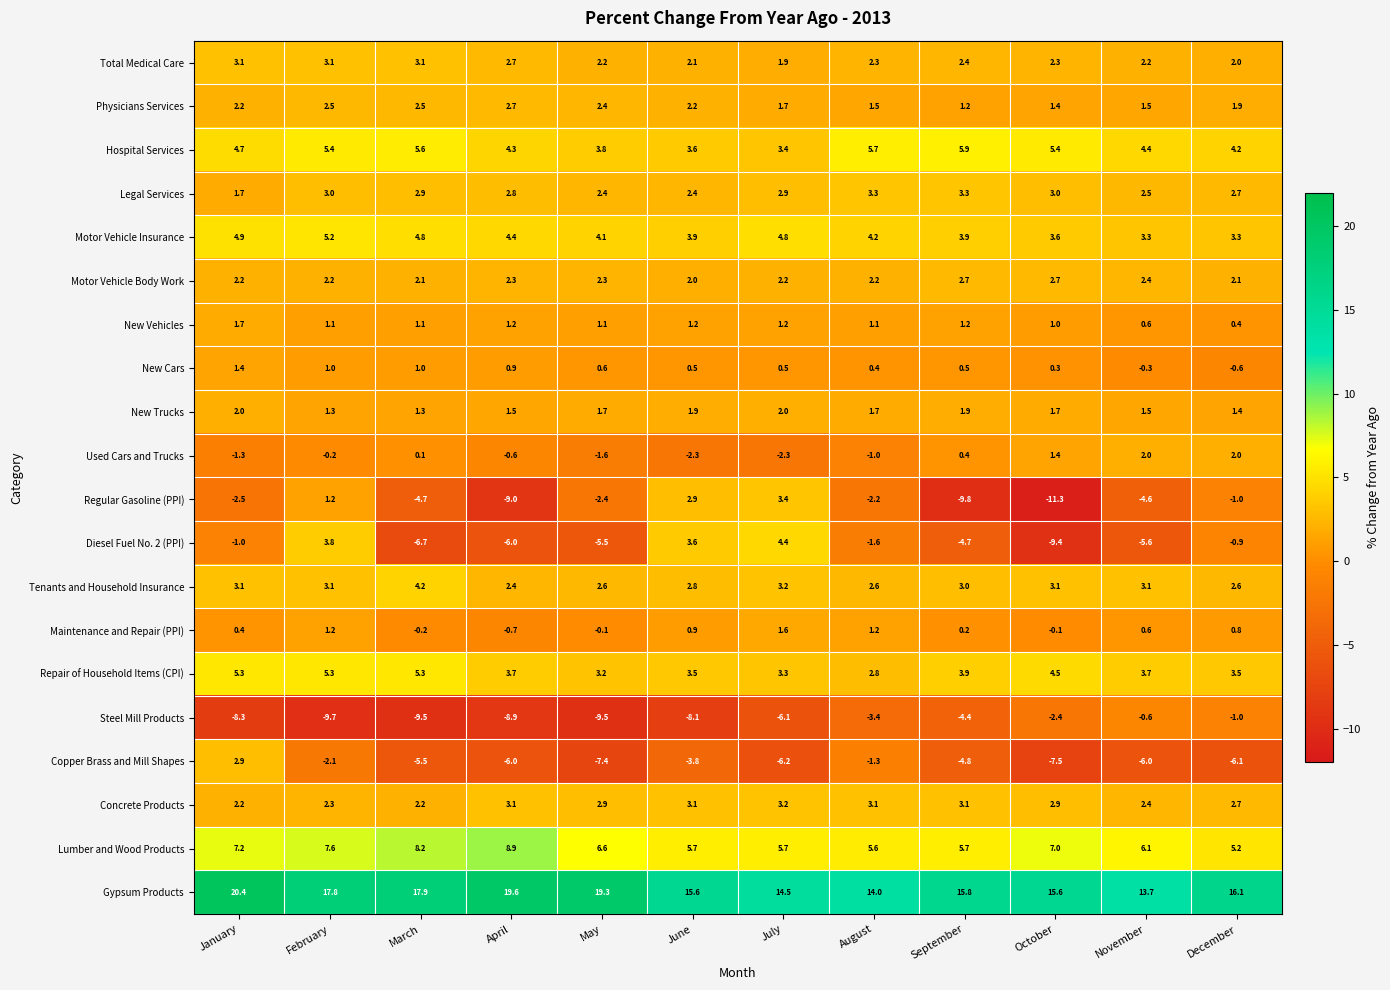

What is the sum of all Gypsum Products values?

200.3